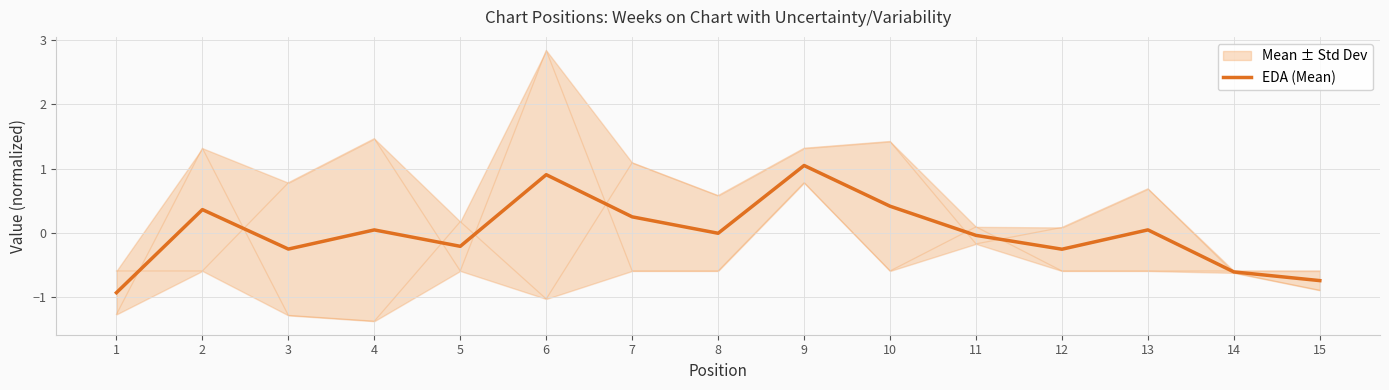

The chart shows a value of -0.1 at 11. True or false?

False